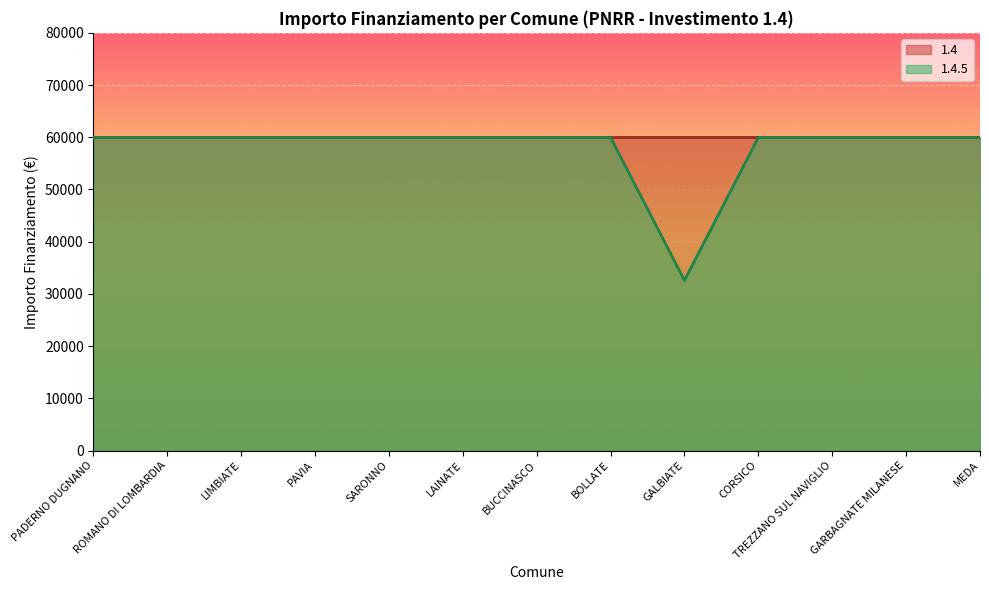

What is the label of the 1st point from the right?

MEDA